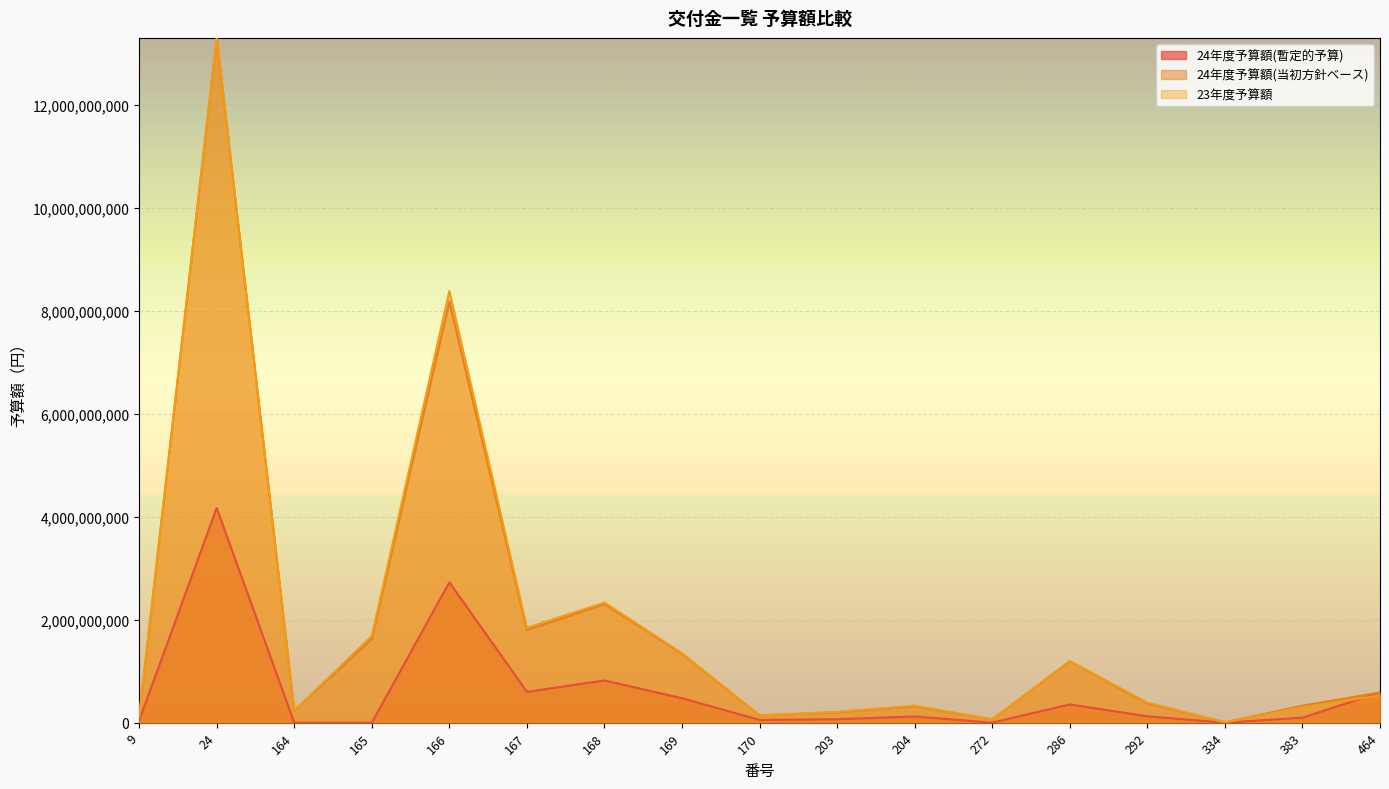

At which label does 23年度予算額 reach its minimum?

334